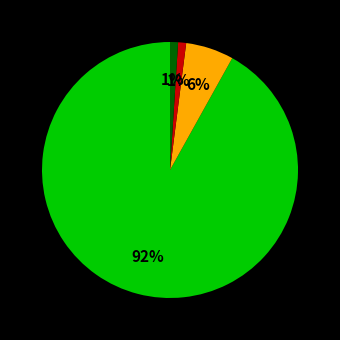

Is there a majority slice in this chart?

Yes